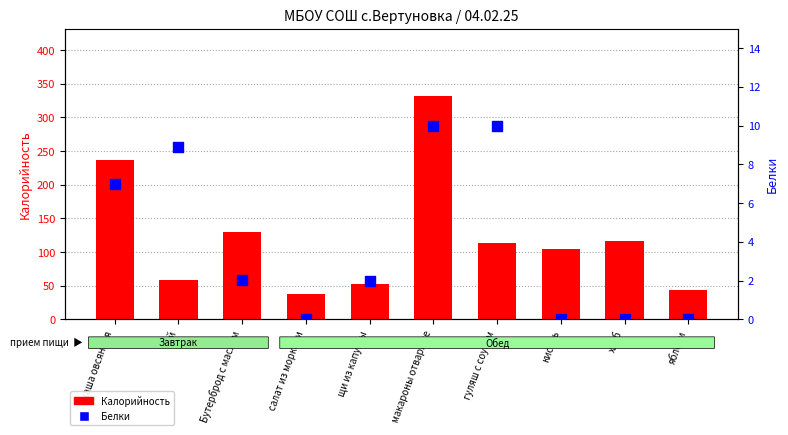

Is the value of Калорийность at Бутерброд с маслом greater than the value of Белки at Бутерброд с маслом?

Yes